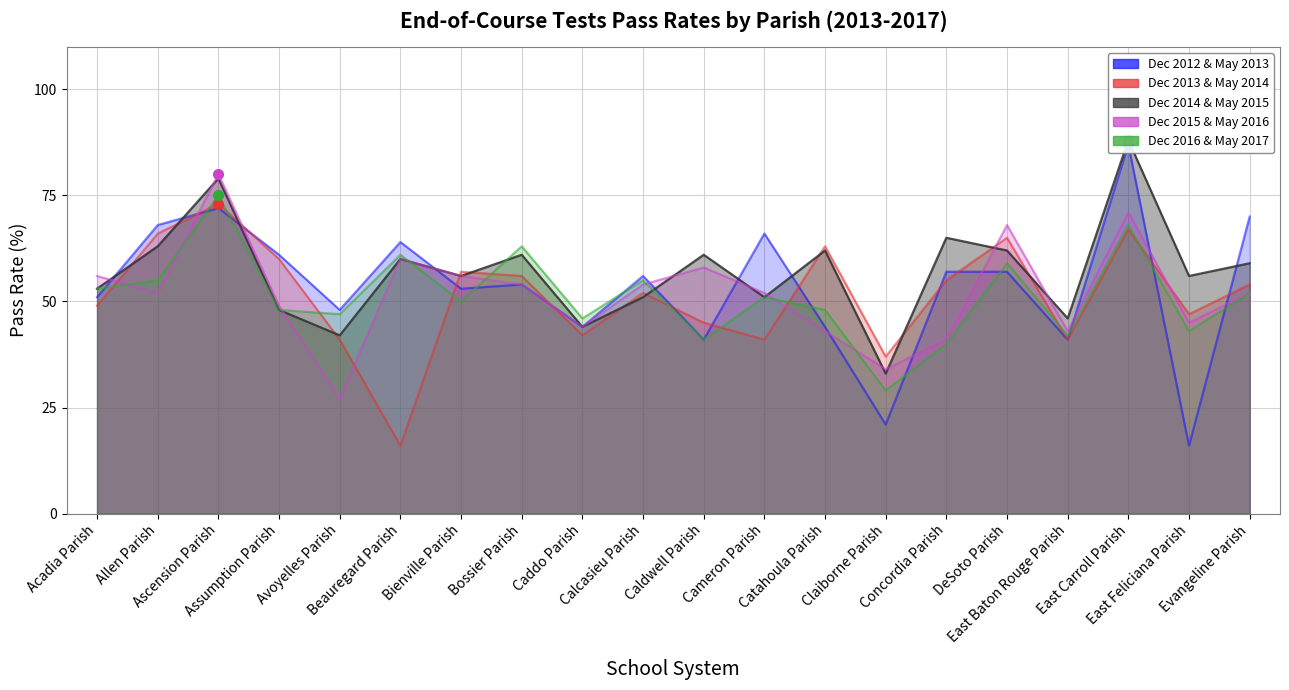

Reading left to right, what are all the values shown in this chart?

Dec 2012 & May 2013: 51	68	72	61	48	64	53	54	44	56	41	66	44	21	57	57	41	87	16	70
Dec 2013 & May 2014: 49	66	73	60	41	16	57	56	42	52	45	41	63	37	55	65	41	67	47	54
Dec 2014 & May 2015: 53	63	79	48	42	60	56	61	44	51	61	51	62	33	65	62	46	88	56	59
Dec 2015 & May 2016: 56	52	80	49	27	60	56	54	44	54	58	52	43	34	41	68	43	71	45	52
Dec 2016 & May 2017: 53	55	75	48	47	61	50	63	46	55	41	51	48	29	40	59	42	68	43	52